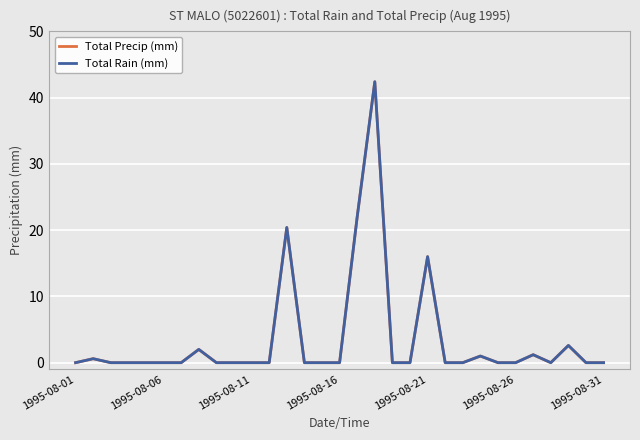

What is the average value of the Total Precip (mm) series?

3.5